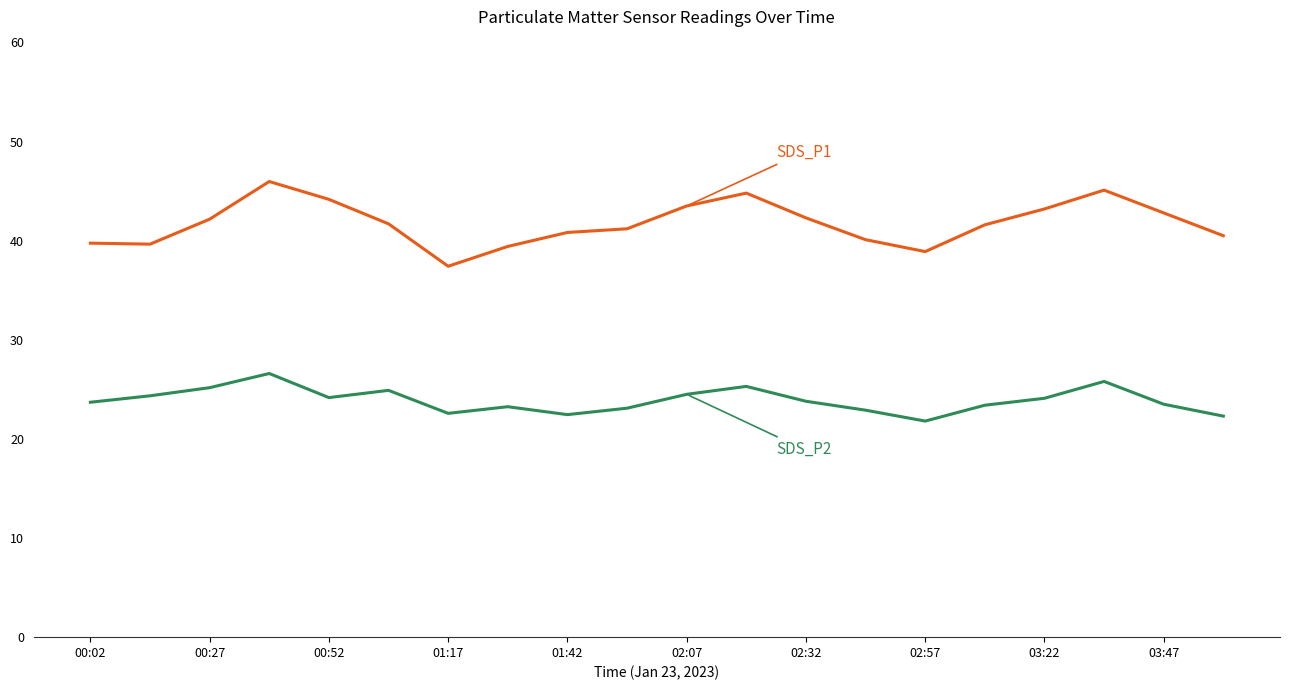

What is the smallest value displayed?

21.8